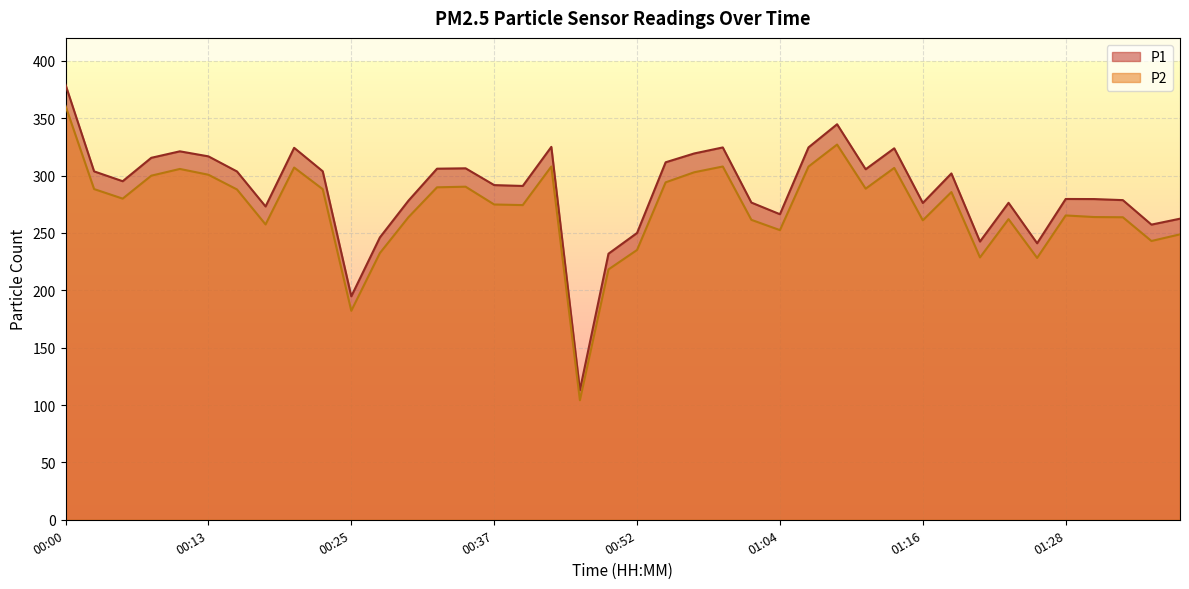

True or false: P1 and P2 cross at least once.

False